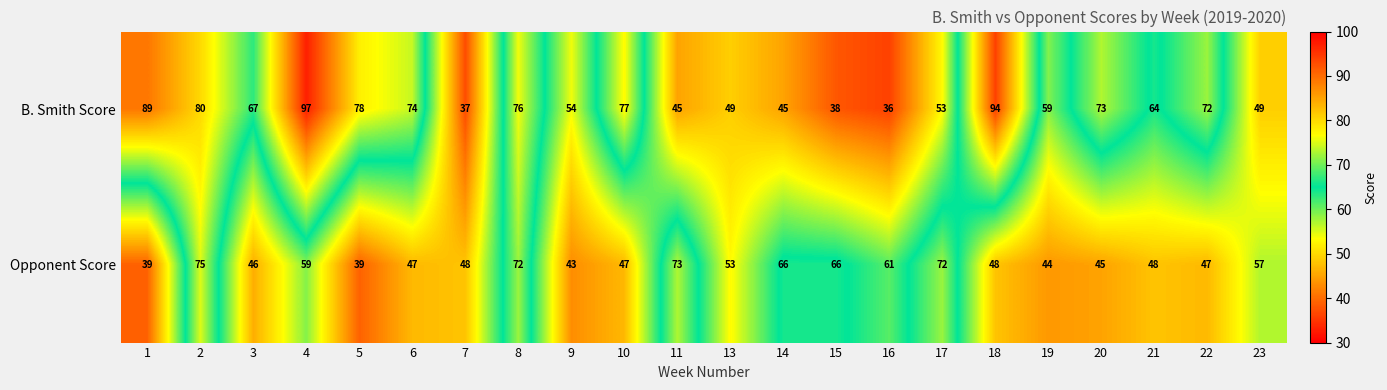

What value does the Opponent Score series have at 9, to the nearest 5?

45